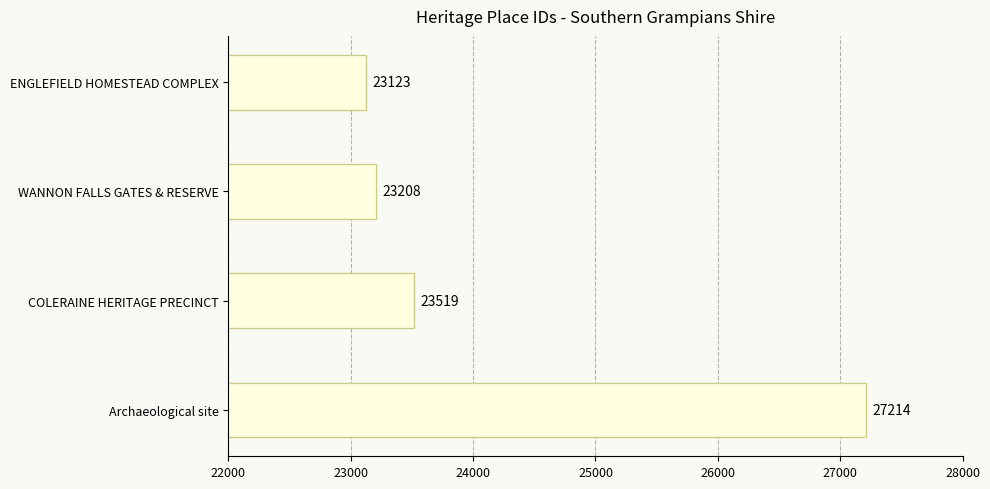

Does the chart contain stacked bars?

No